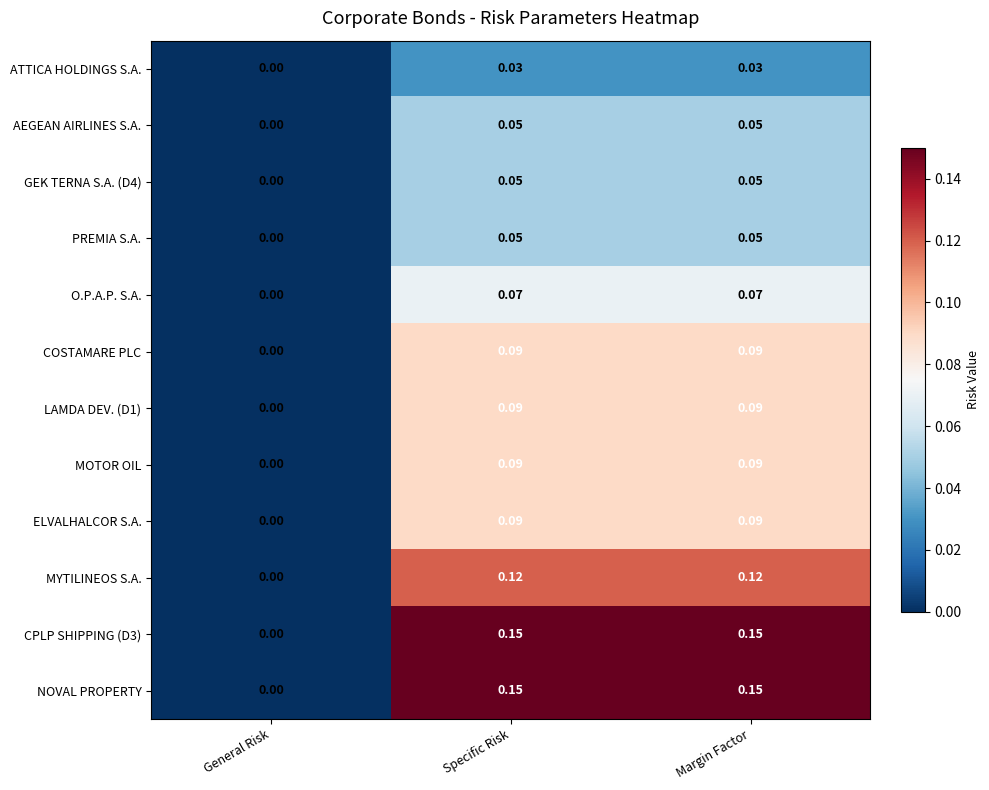

Is the value of AEGEAN AIRLINES S.A. at General Risk greater than the value of LAMDA DEV. (D1) at Specific Risk?

No